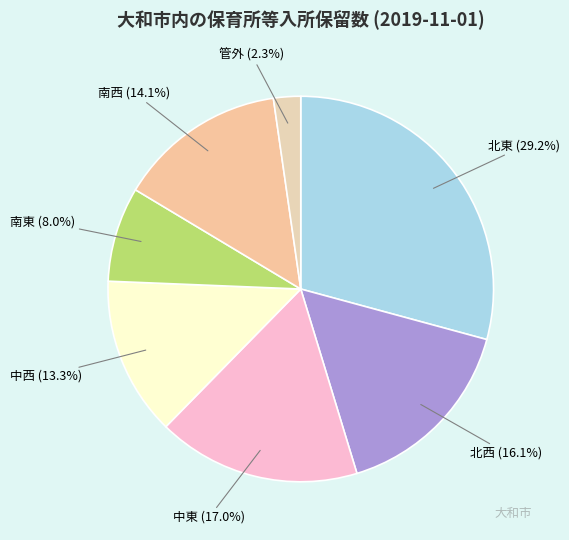

Which category has the biggest portion of the pie?

北東